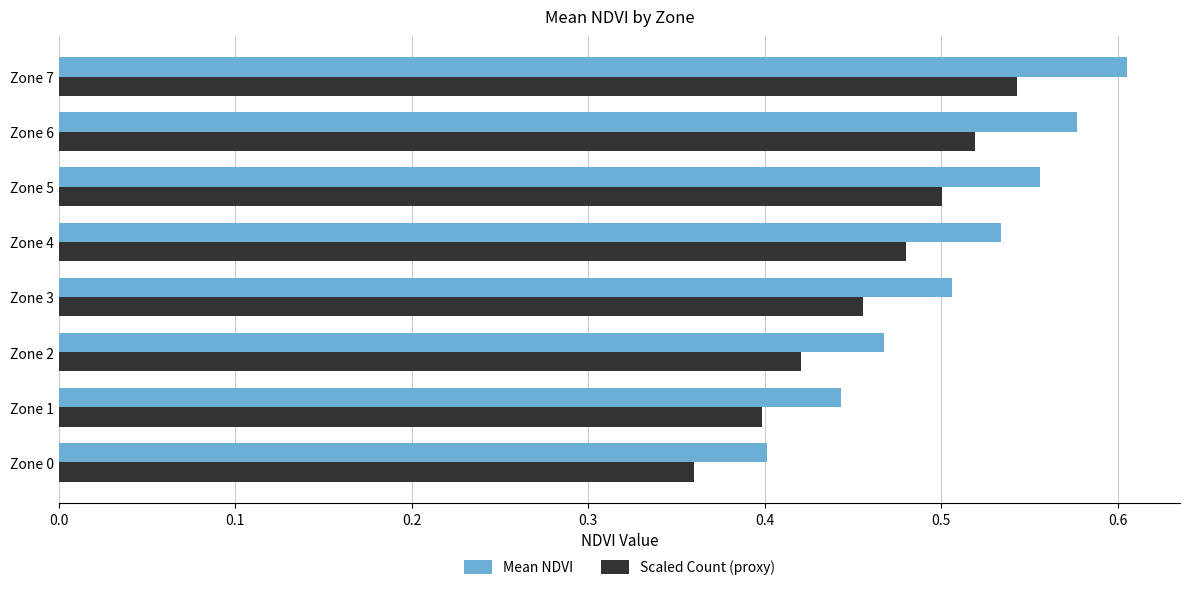

Rank the series by their maximum value, from highest to lowest.

Mean NDVI, Scaled Count (proxy)